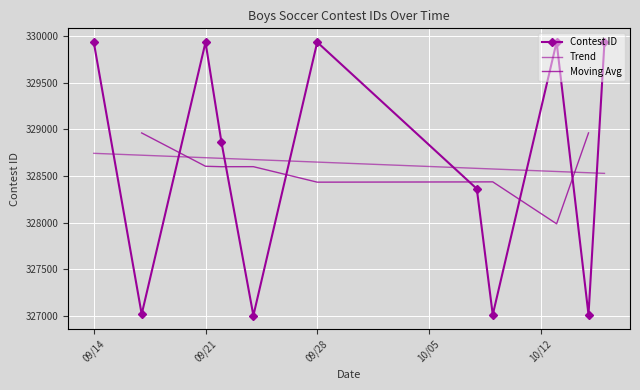

What position from the right is 9/24/21?

7